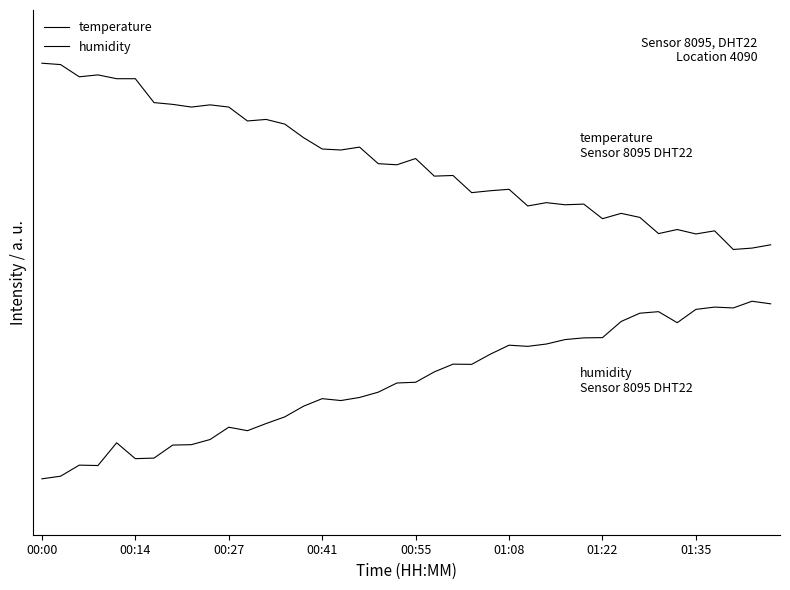

Does the chart display data point markers on the line(s)?

No